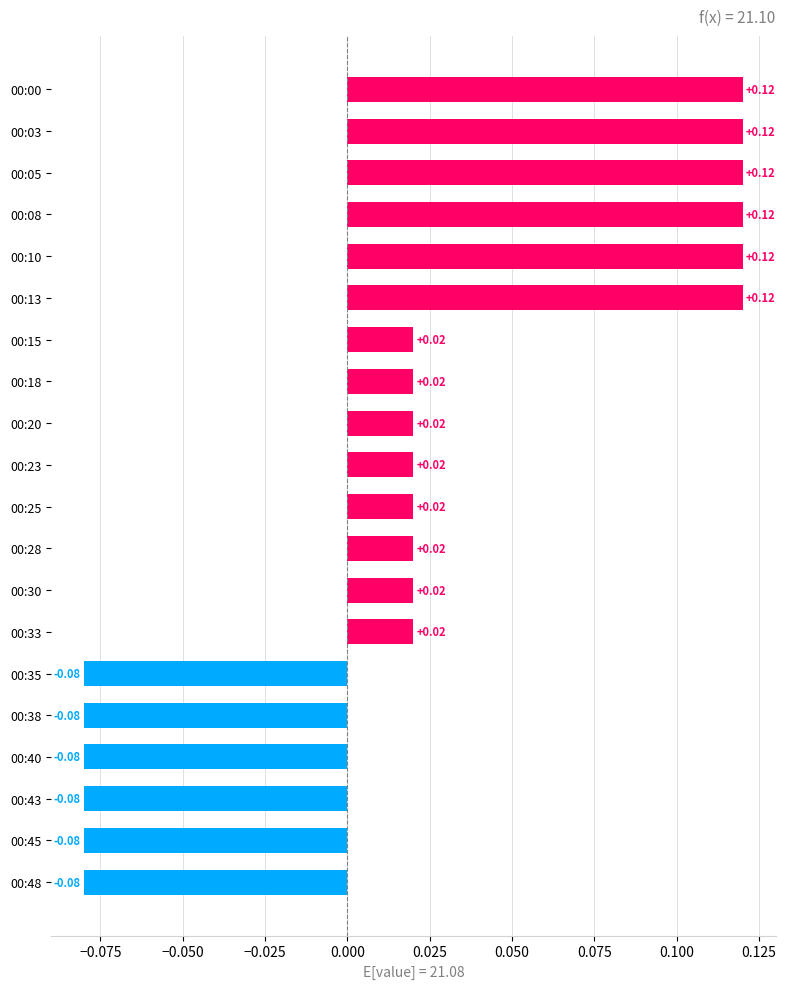

Count the number of values greater than 0.

14